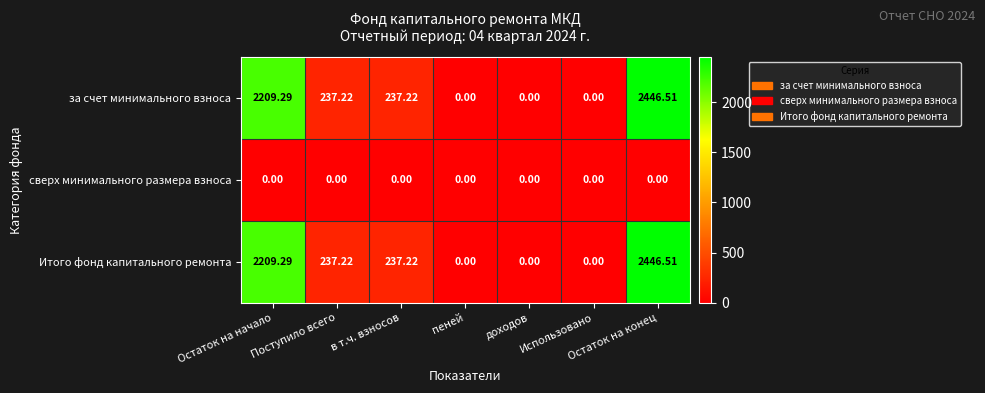

At how many categories does at least one series exceed 407?

2